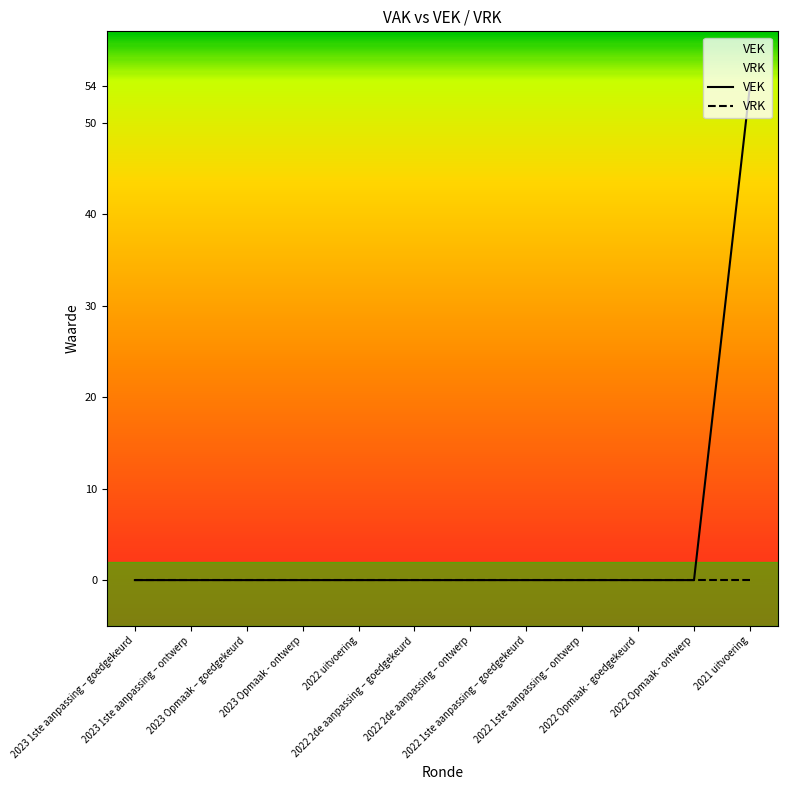

Rank the categories by VRK value from highest to lowest.

2023 1ste aanpassing – goedgekeurd, 2023 1ste aanpassing – ontwerp, 2023 Opmaak – goedgekeurd, 2023 Opmaak - ontwerp, 2022 uitvoering, 2022 2de aanpassing – goedgekeurd, 2022 2de aanpassing – ontwerp, 2022 1ste aanpassing – goedgekeurd, 2022 1ste aanpassing – ontwerp, 2022 Opmaak - goedgekeurd, 2022 Opmaak - ontwerp, 2021 uitvoering